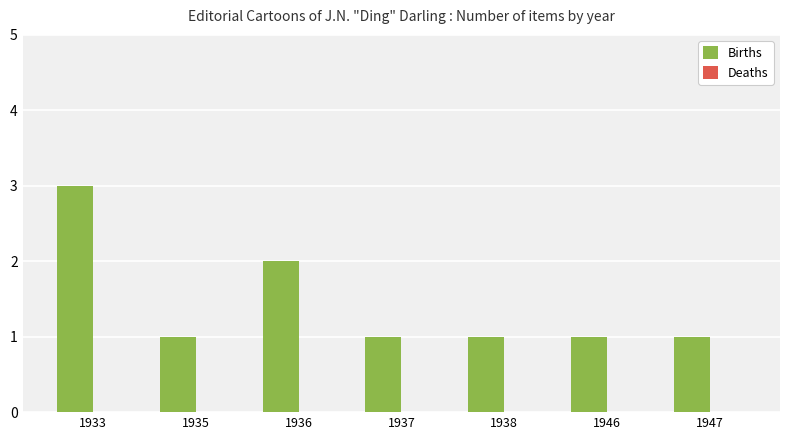

Which label corresponds to the largest value in the chart?

1933